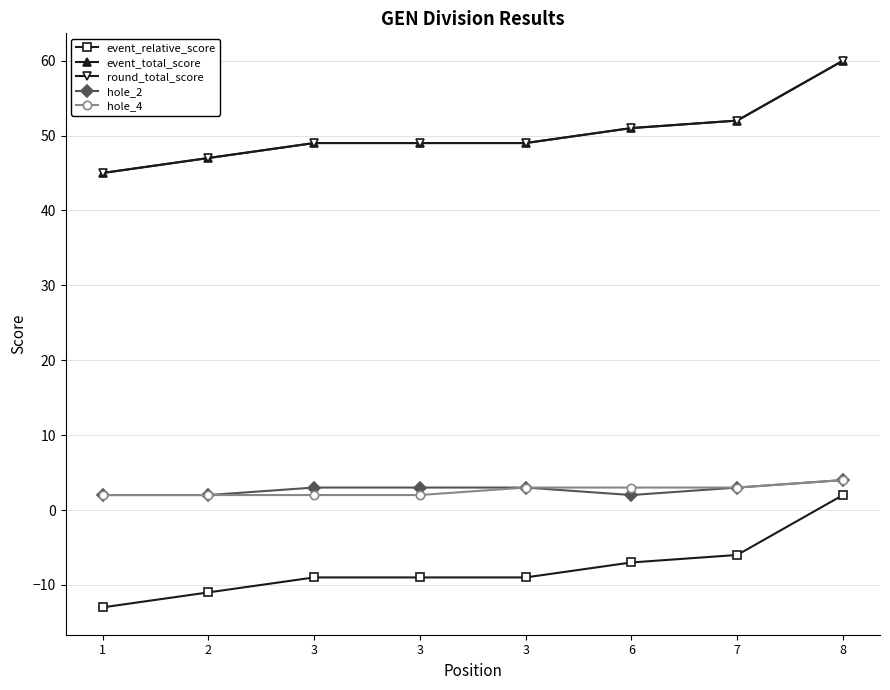

What is the minimum value shown in the chart?

-13